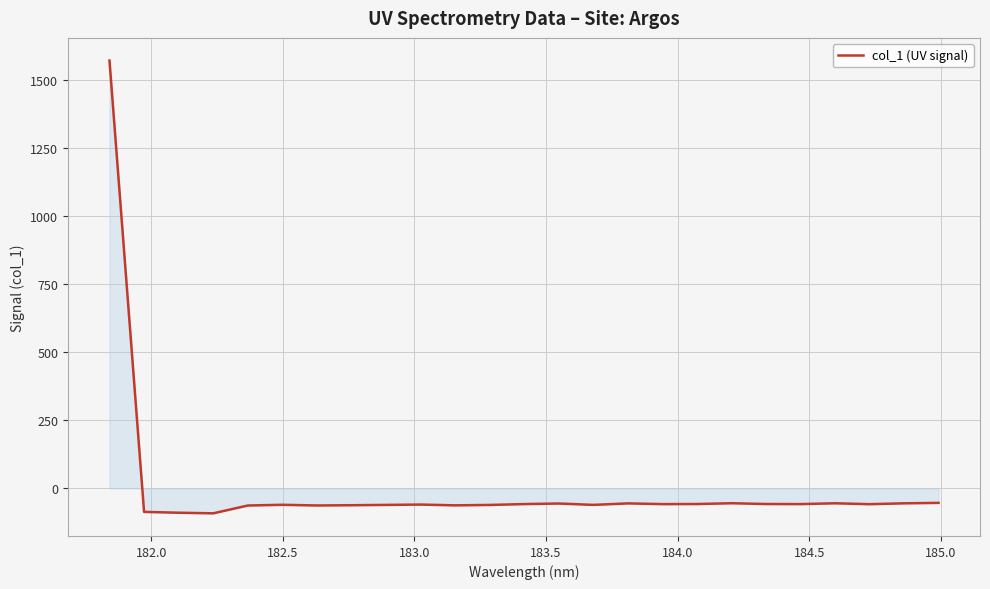

What is the difference between the maximum and minimum values?

1661.7